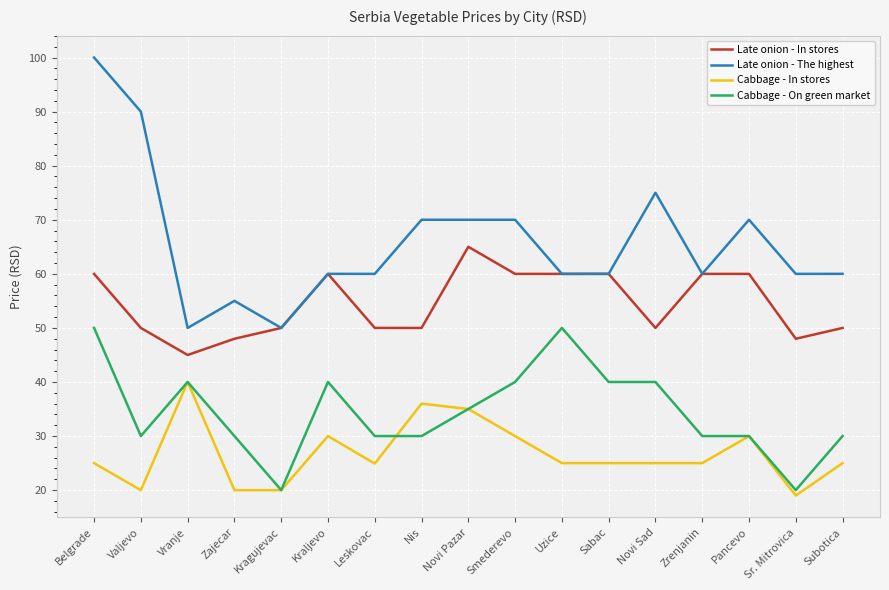

What is the maximum value shown in the chart?

100.0